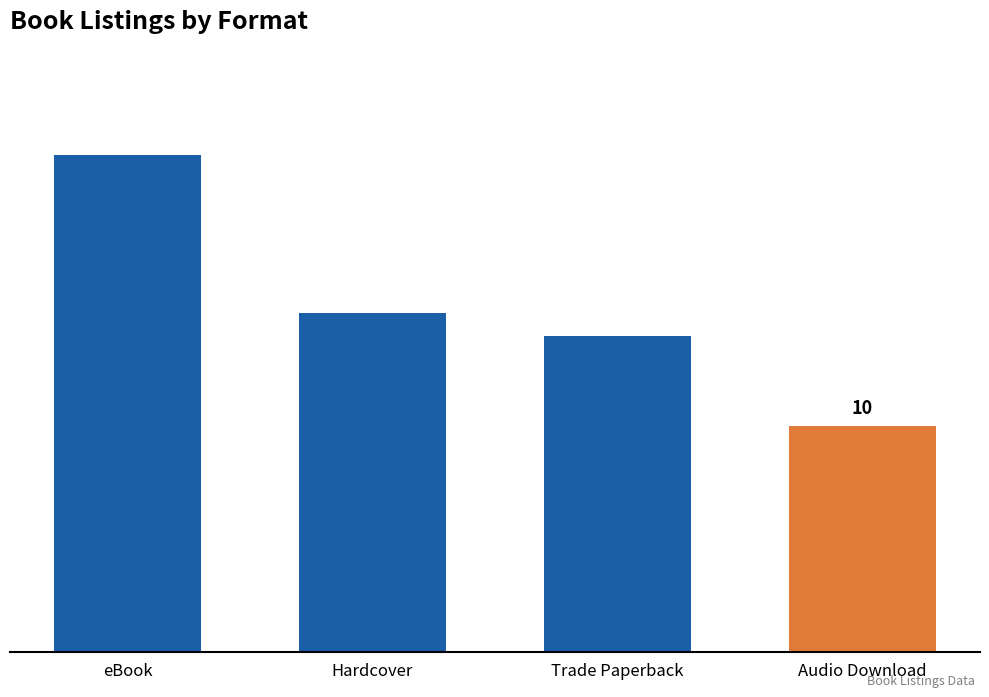

Does the chart contain stacked bars?

No